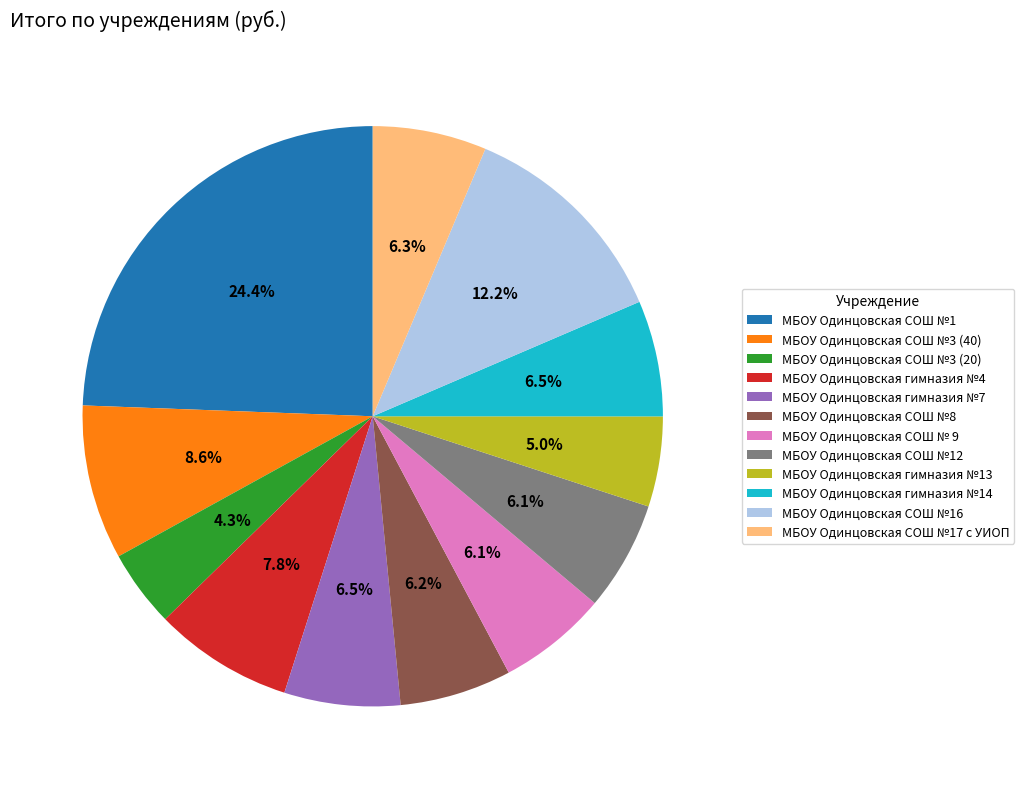

What percentage is NOT represented by МБОУ Одинцовская СОШ №3 (20)?

95.7%